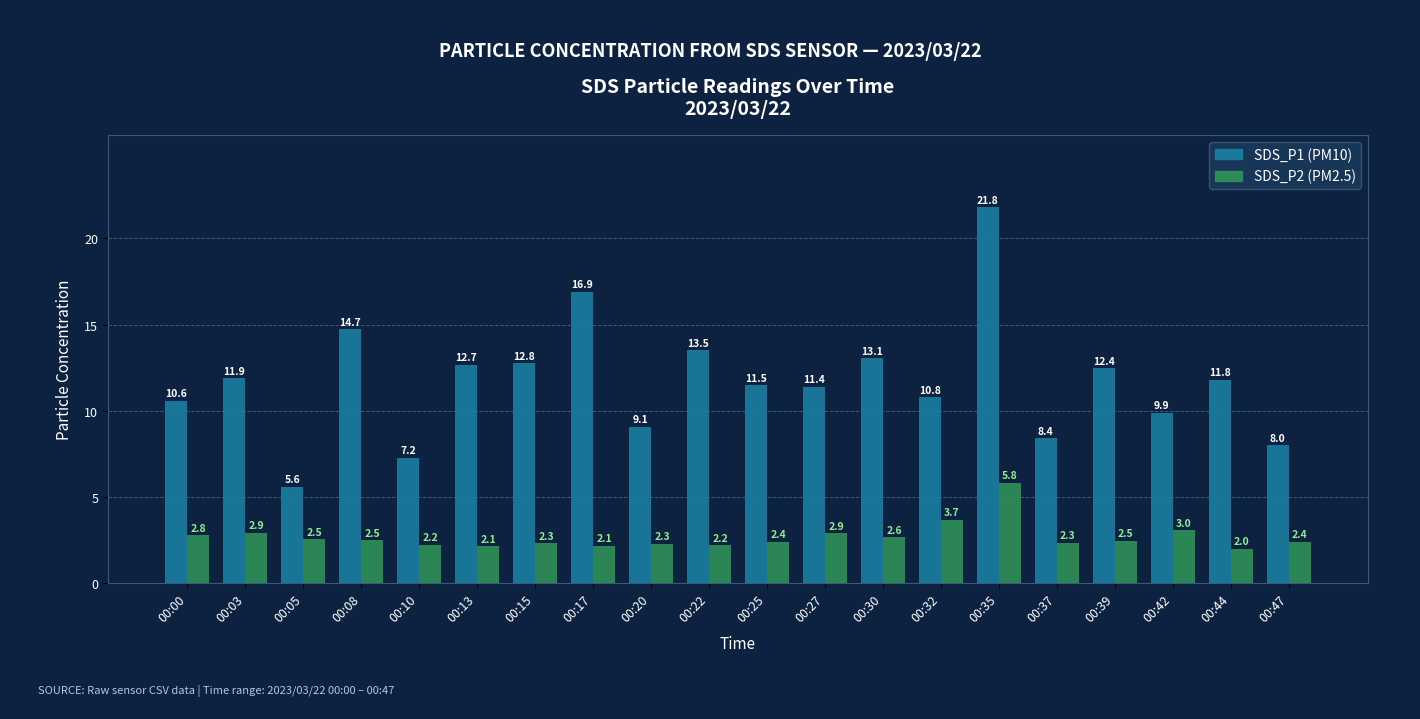

What is the spread (max minus min) of values at 00:20?

6.8